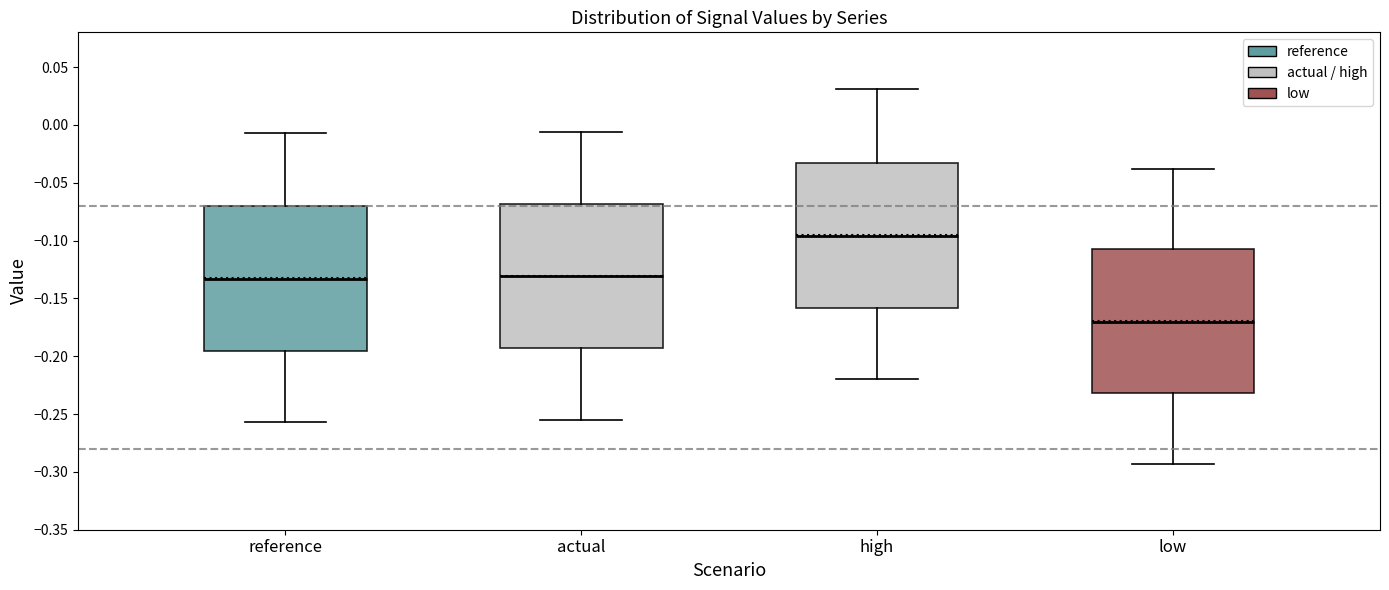

Reading left to right, transcribe this box plot: for each box, give where its median line is, the range the box spans, and where its two whiskers end, as read against the y-axis. The values are not printed on the chart, so give them approximately, as read against the axis.

reference: median -0.135, box -0.195 to -0.070, whiskers -0.255 to -0.005
actual: median -0.130, box -0.195 to -0.070, whiskers -0.255 to -0.005
high: median -0.095, box -0.160 to -0.035, whiskers -0.220 to 0.030
low: median -0.170, box -0.230 to -0.110, whiskers -0.295 to -0.040